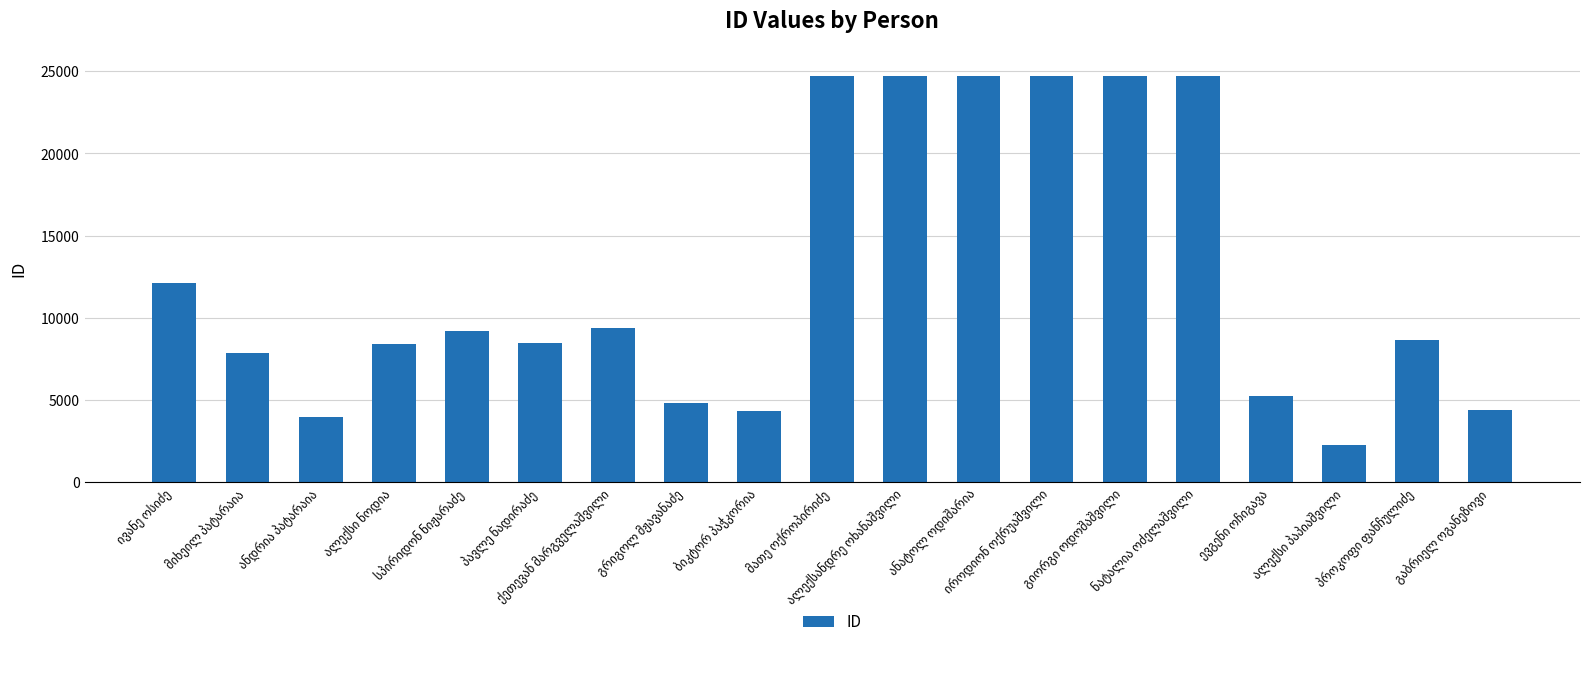

What is the smallest value displayed?

2284